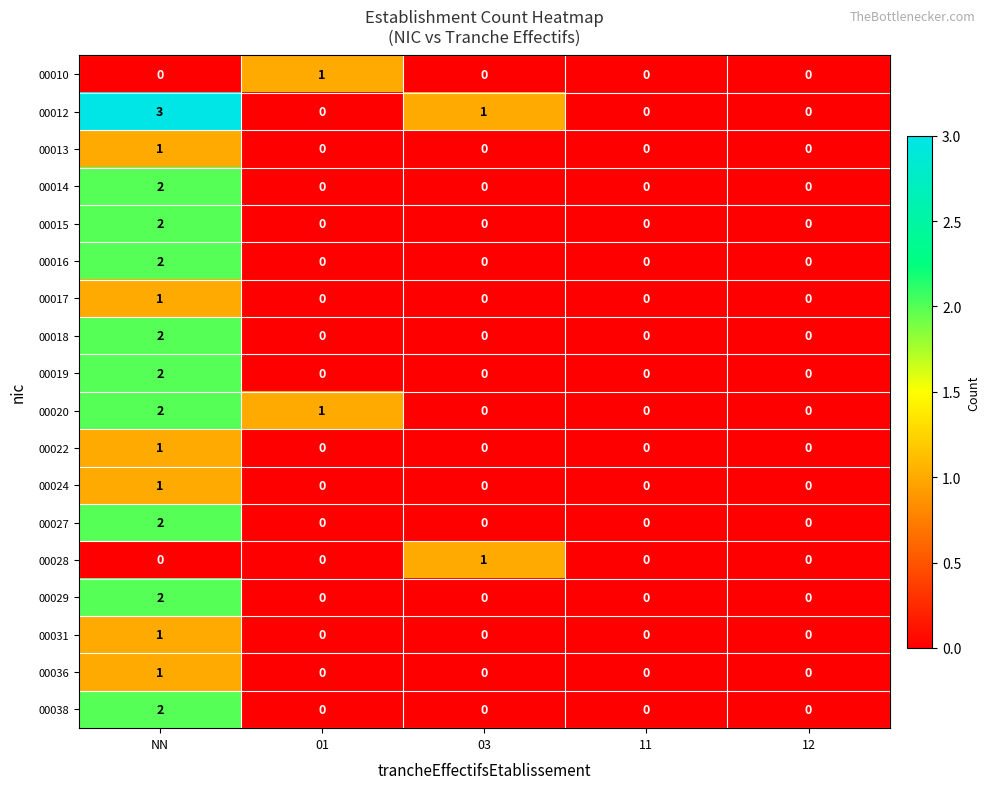

How many 00012 values are between 0 and 1?

4